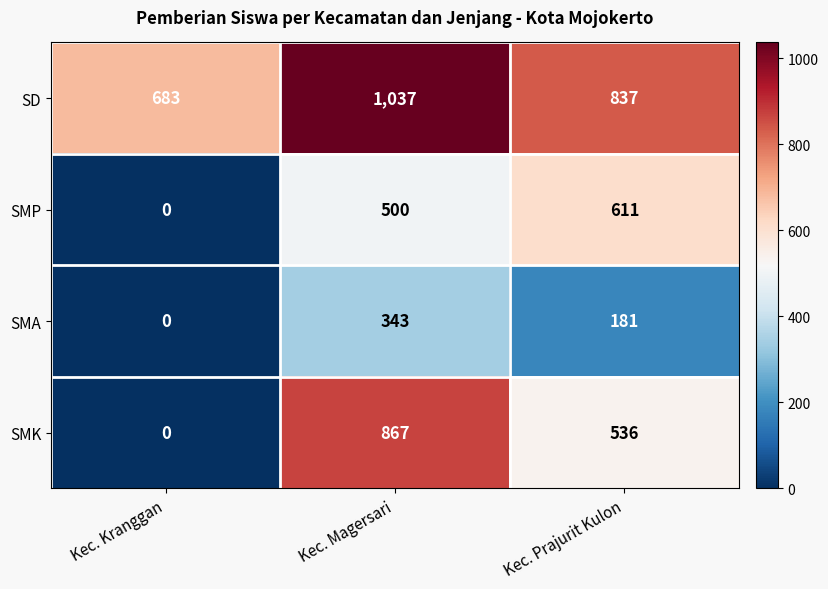

What is the difference between the highest and lowest values at Kec. Kranggan?

683